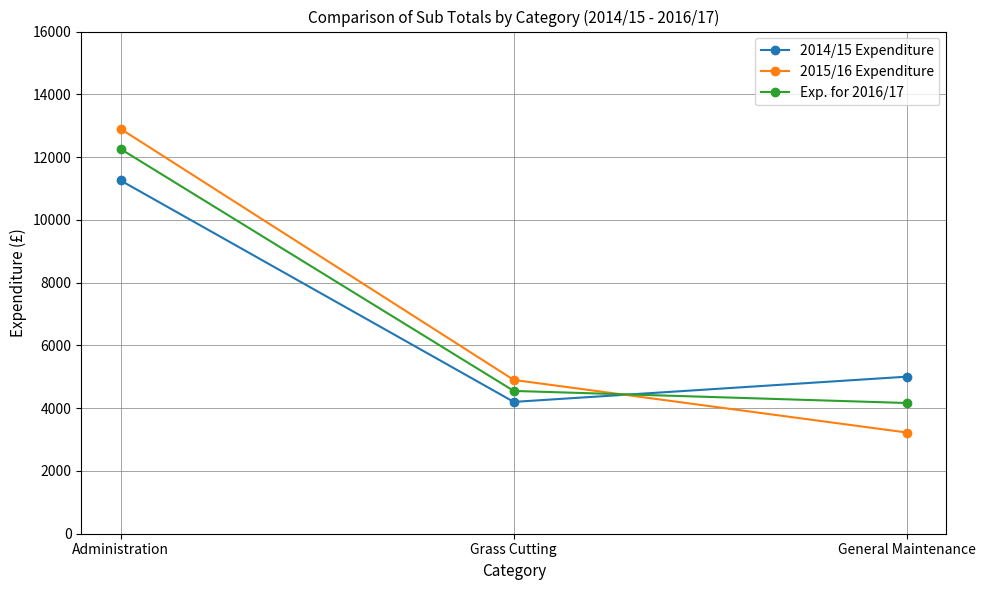

True or false: Exp. for 2016/17 has a value of 3426.9 at Administration.

False